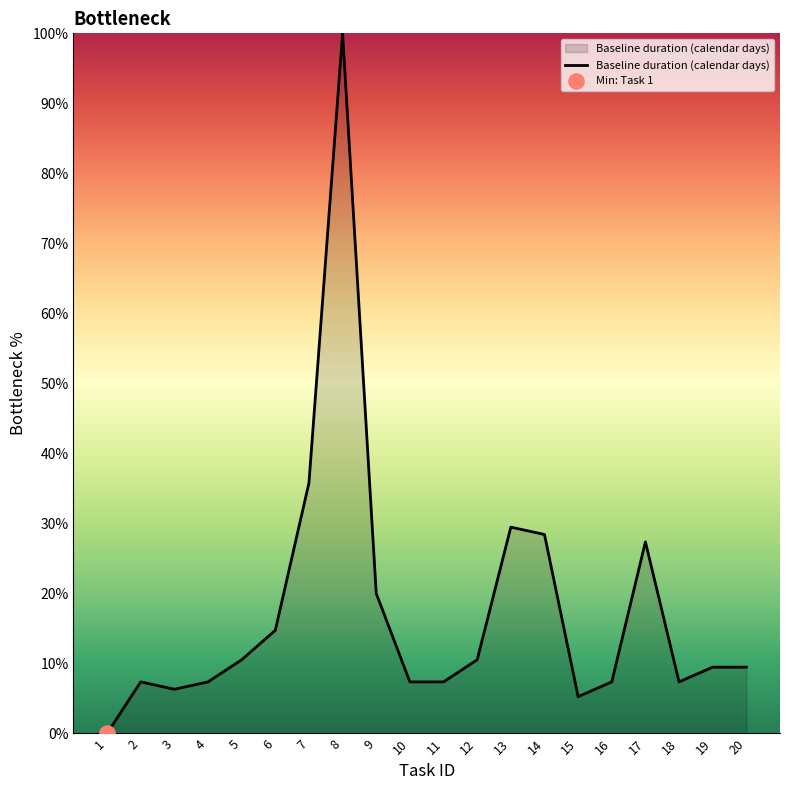

Which has a higher value, 15 or 16?

16